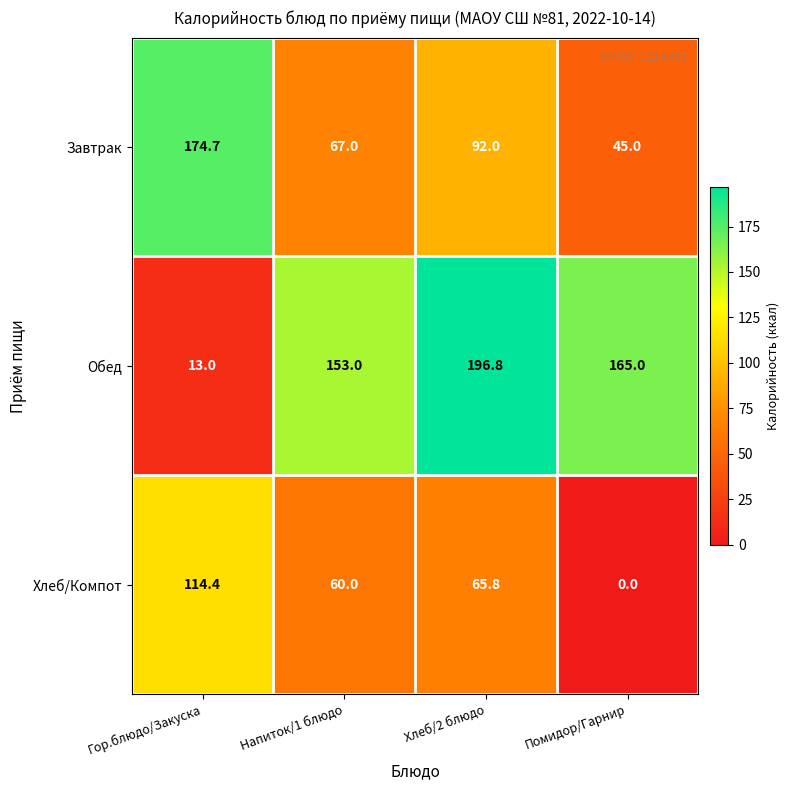

Which series has the largest total across all categories?

Обед